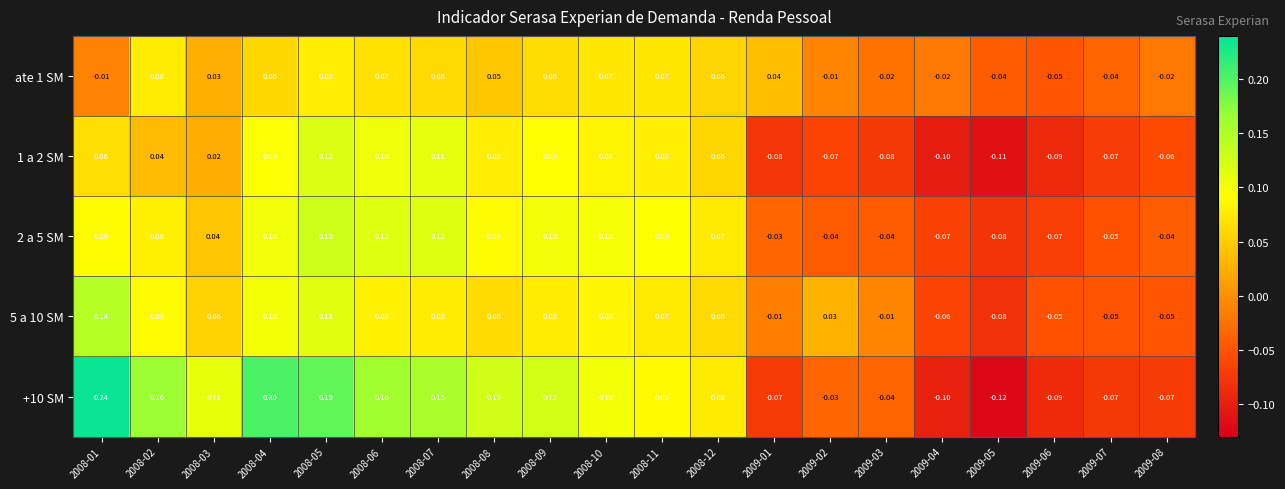

Is the value of 5 a 10 SM at 2008-04 greater than the value of 1 a 2 SM at 2008-01?

Yes